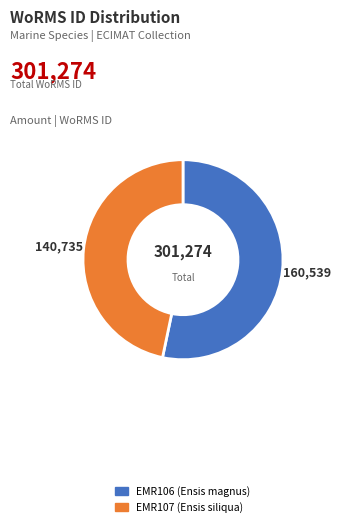

Is EMR107 the majority of the pie?

No